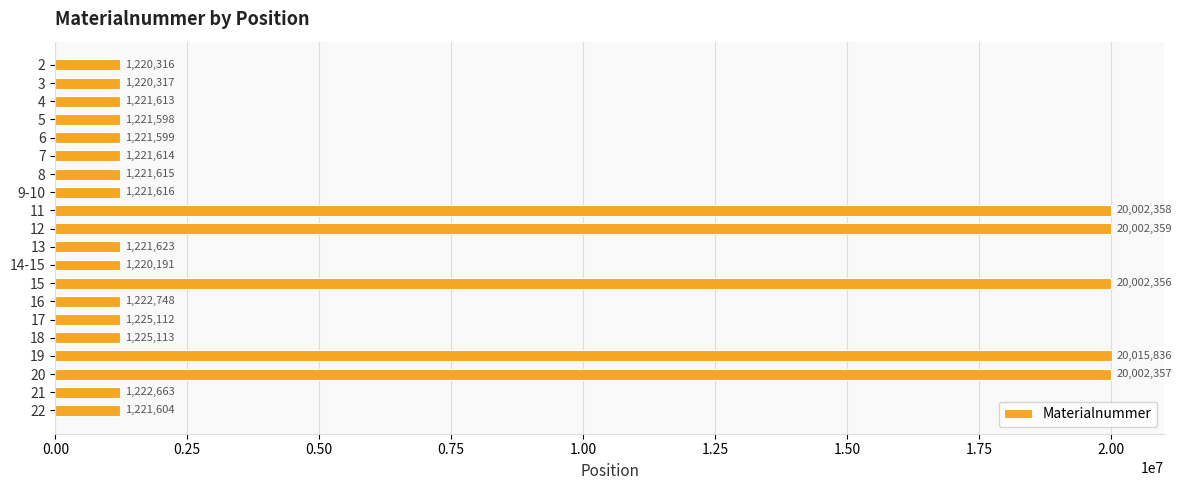

How many categories are shown in the chart?

20